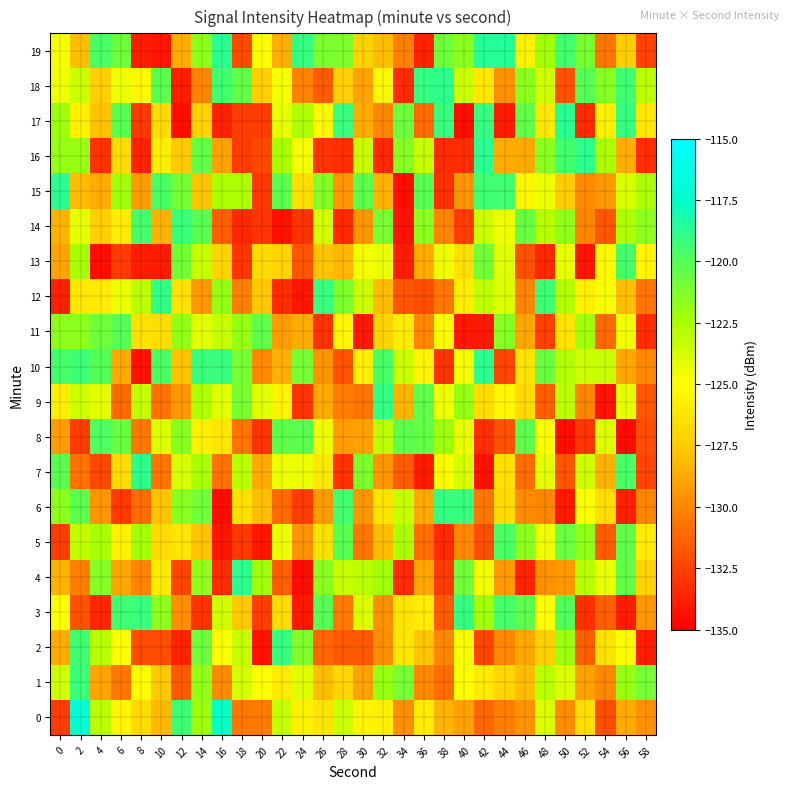

Between 36 and 48, which series saw the biggest shift?

12